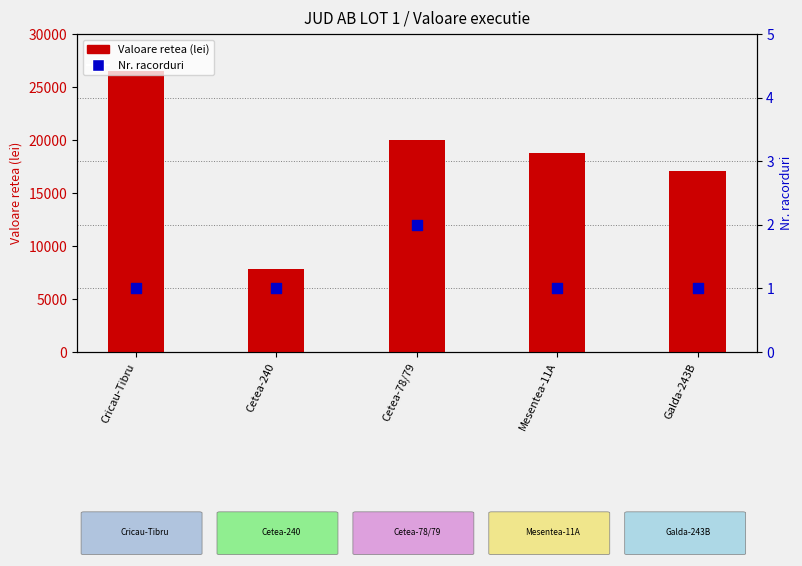

What is the total value across all series at Mesentea-11A?

18740.3